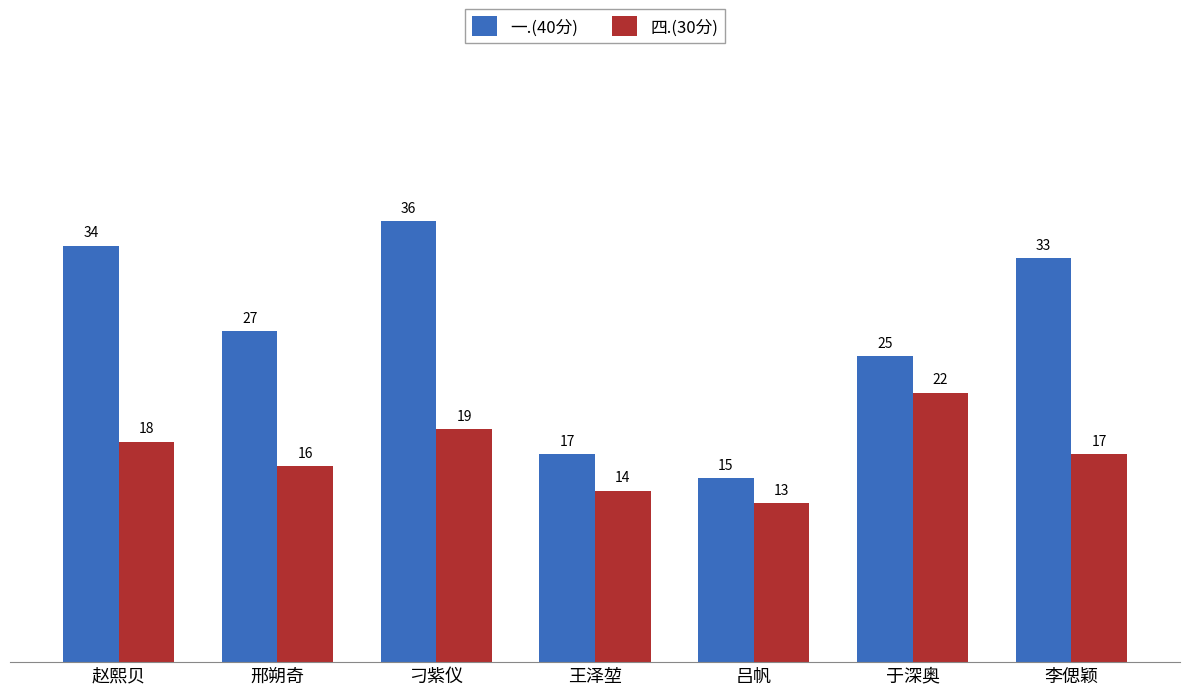

At how many categories does at least one series exceed 21?

5